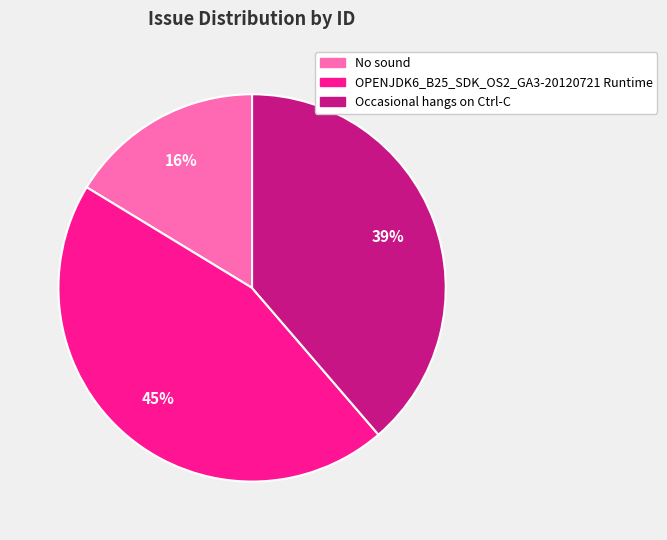

What is the largest slice in the pie chart?

OPENJDK6_B25_SDK_OS2_GA3-20120721 Runtime